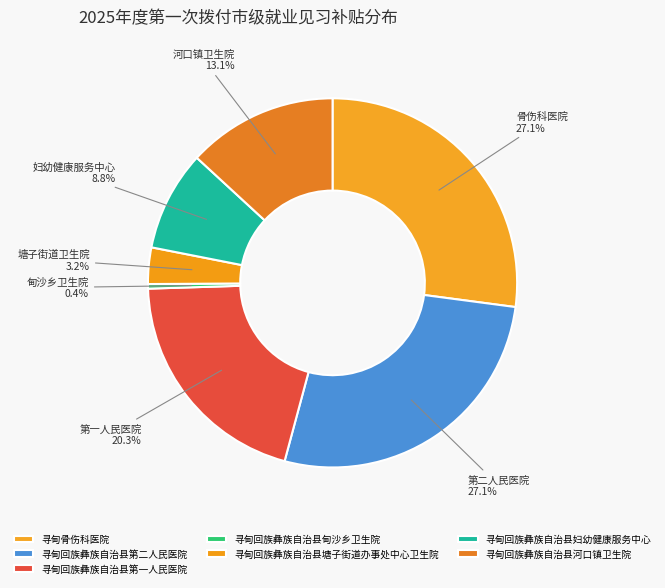

True or false: 寻甸回族彝族自治县第二人民医院 accounts for 27% of the total.

True